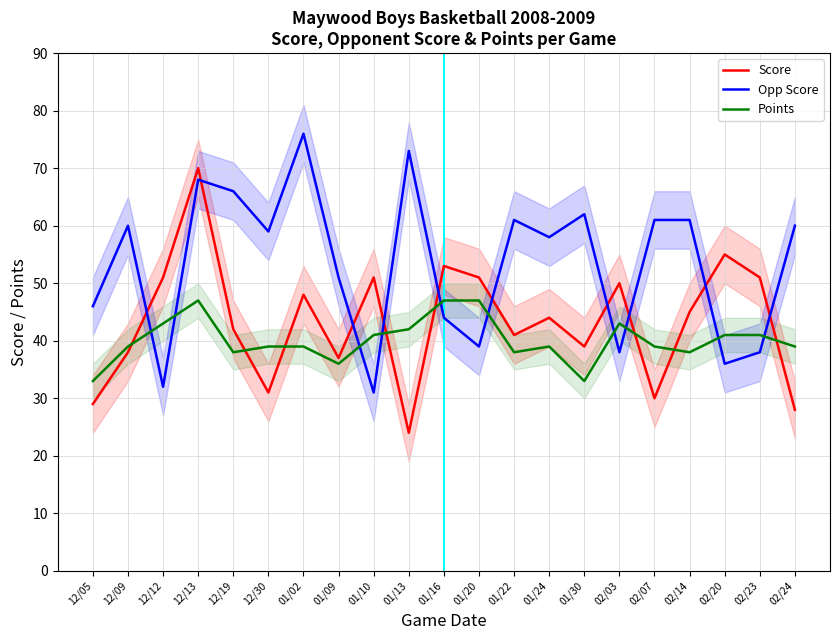

How many lines are shown in the chart?

3